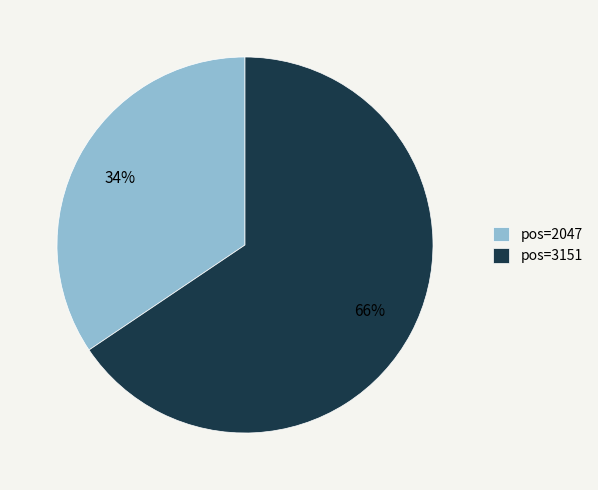

What is the largest slice in the pie chart?

pos=3151